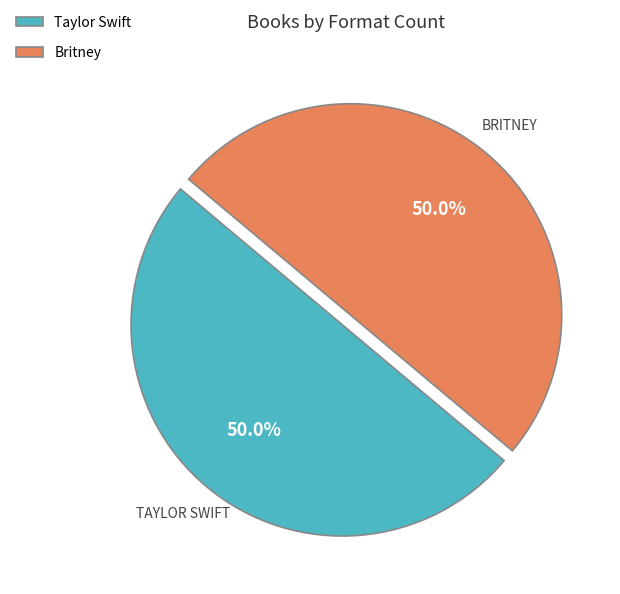

What is the ratio of the value at Taylor Swift to the value at Britney?

1.0